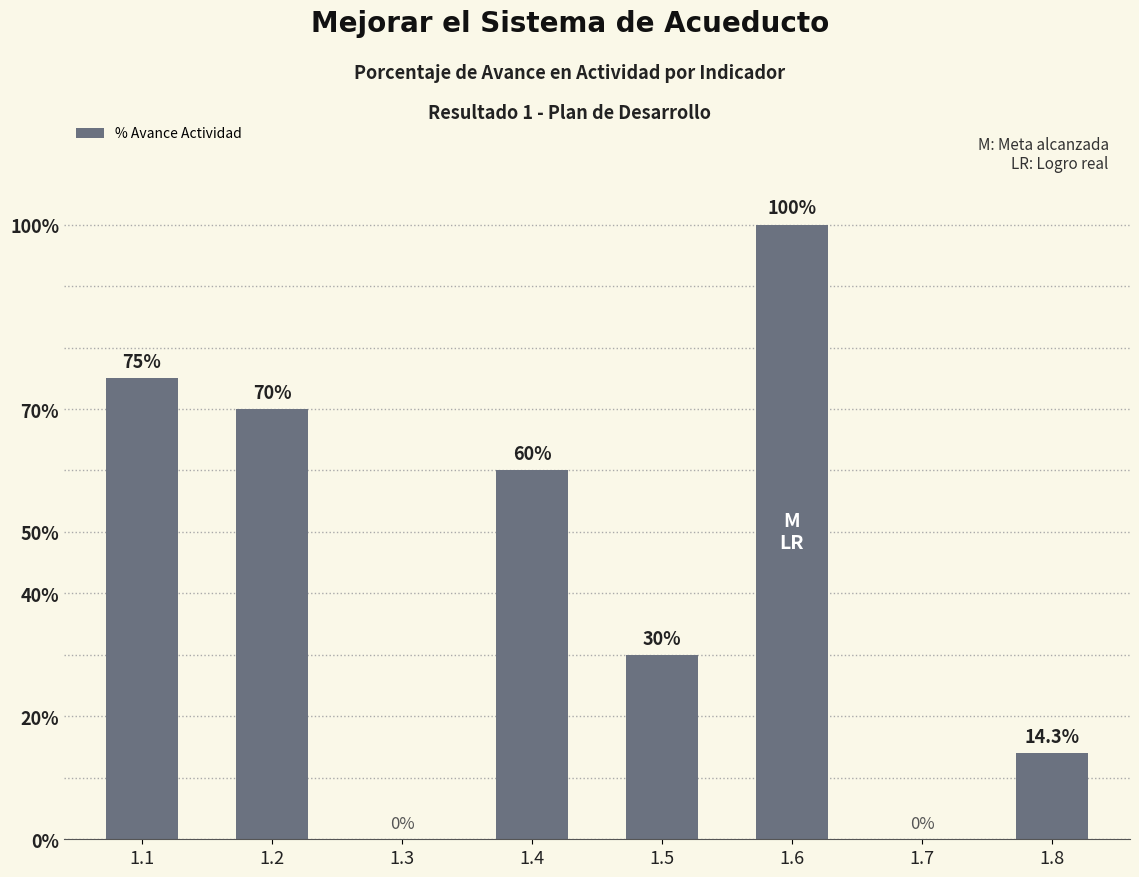

What is the value of the 4th bar from the left?

0.6